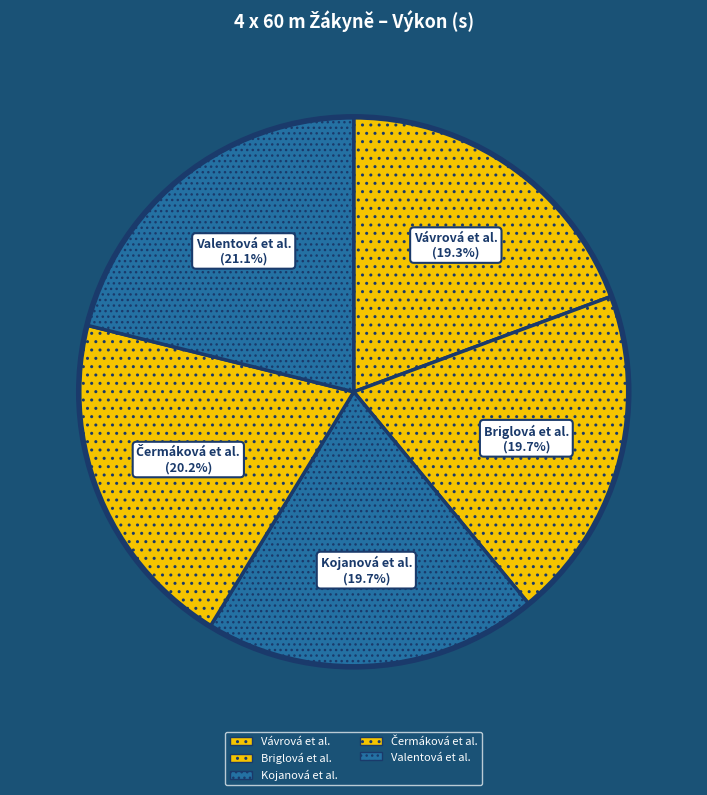

To the nearest percent, what is the average slice percentage?

20%